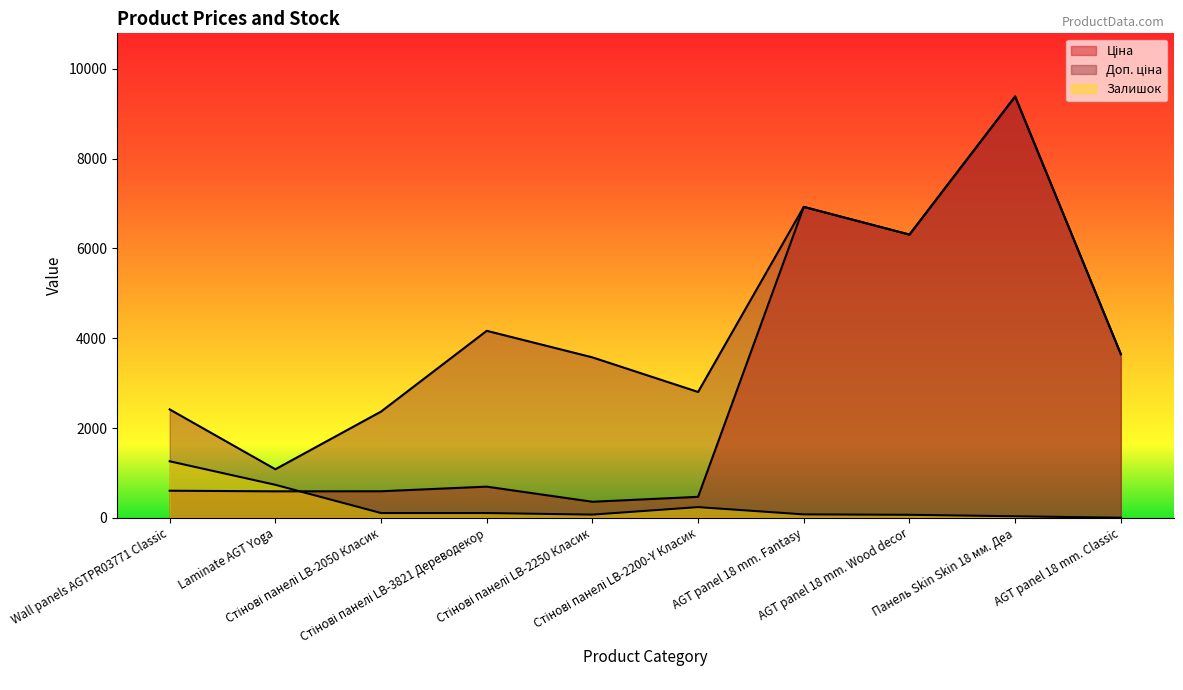

At how many categories does at least one series exceed 4374?

3